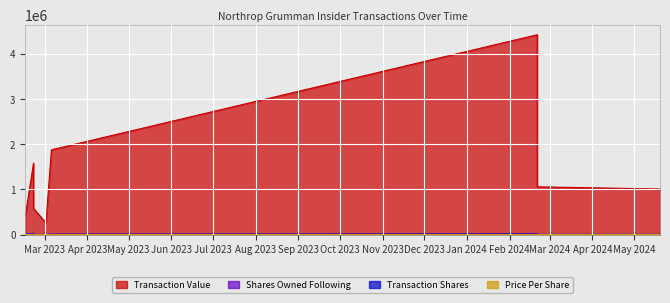

At which category is the sum across all series the highest?

2024-02-21